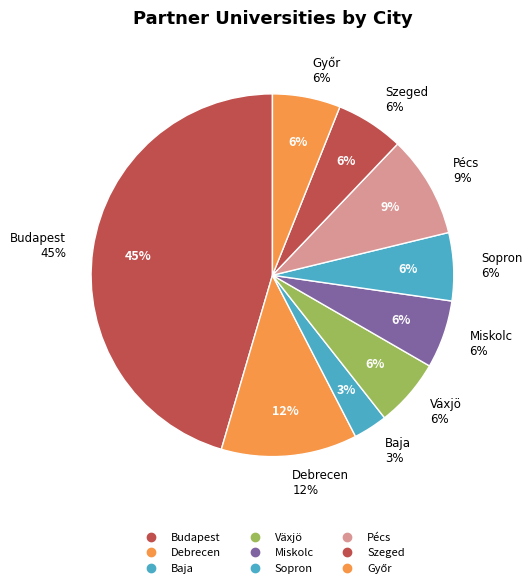

What is the change in value from Baja to Växjö?

+1